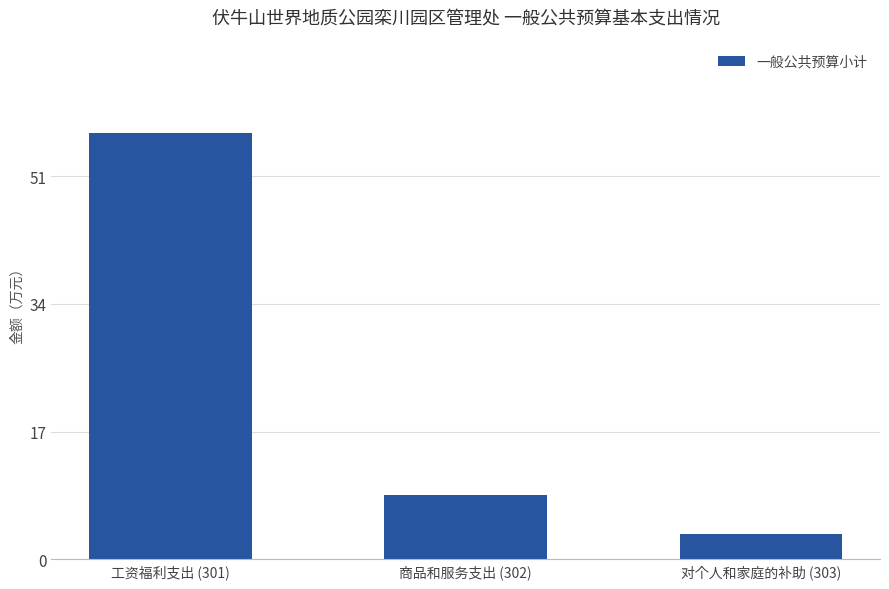

How many data points are above 8?

2